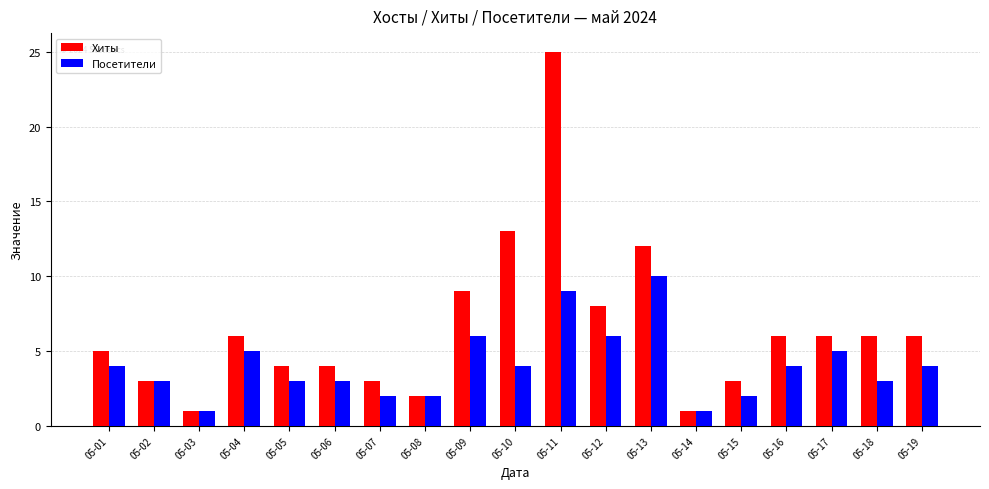

What is the total value across all series at 05-03?

2